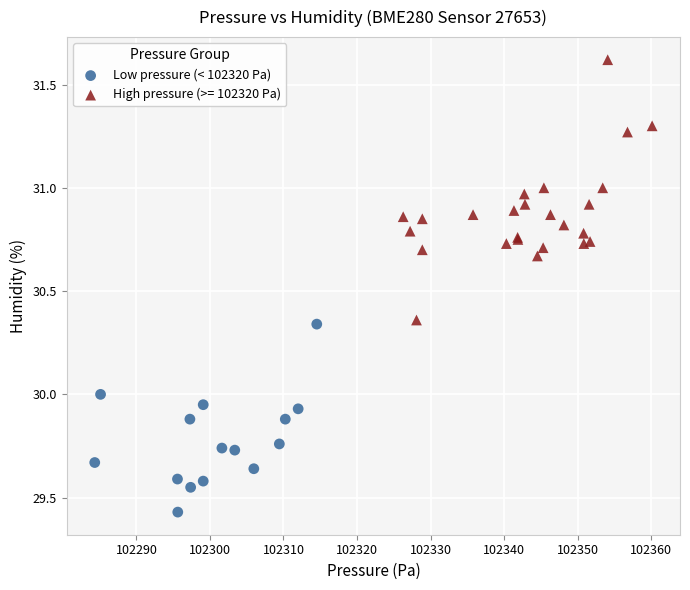

Which series reaches the minimum Y coordinate?

Low pressure (< 102320 Pa)